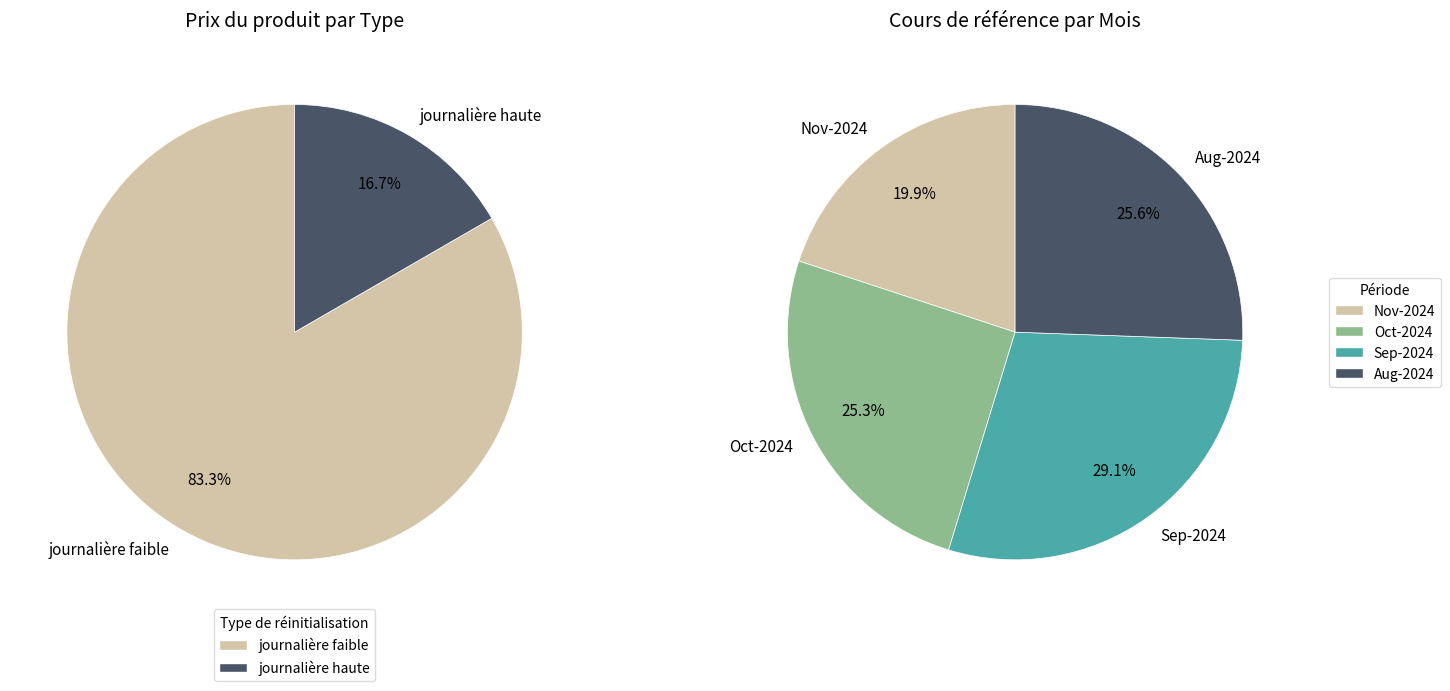

True or false: 2024-11-01 accounts for 19% of the total.

False